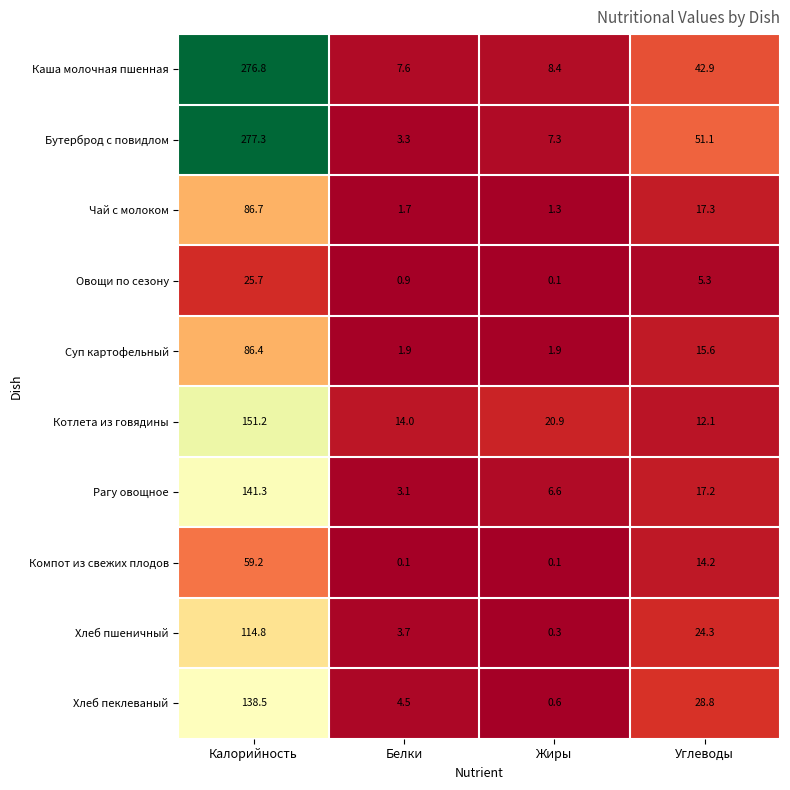

What is the minimum value shown in the chart?

0.1